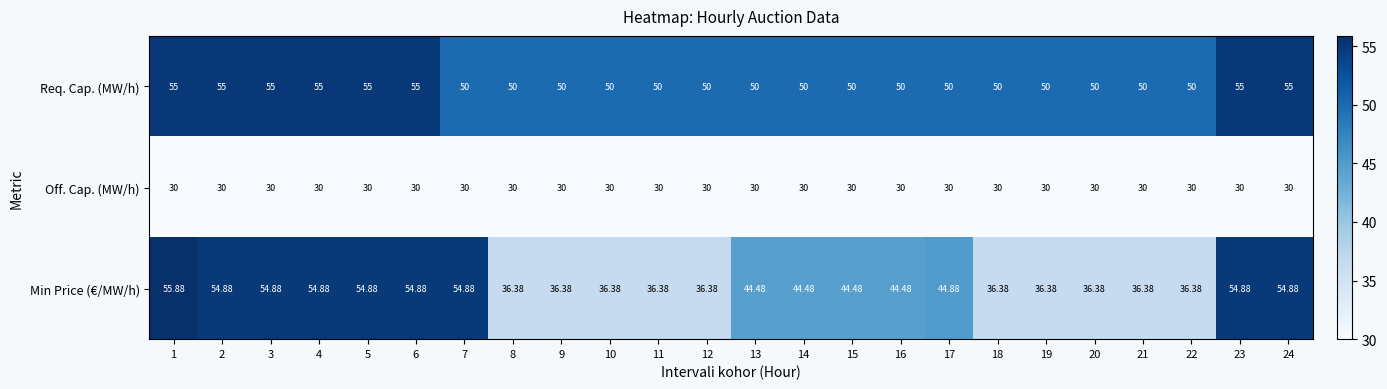

Count the number of categories in the chart.

24